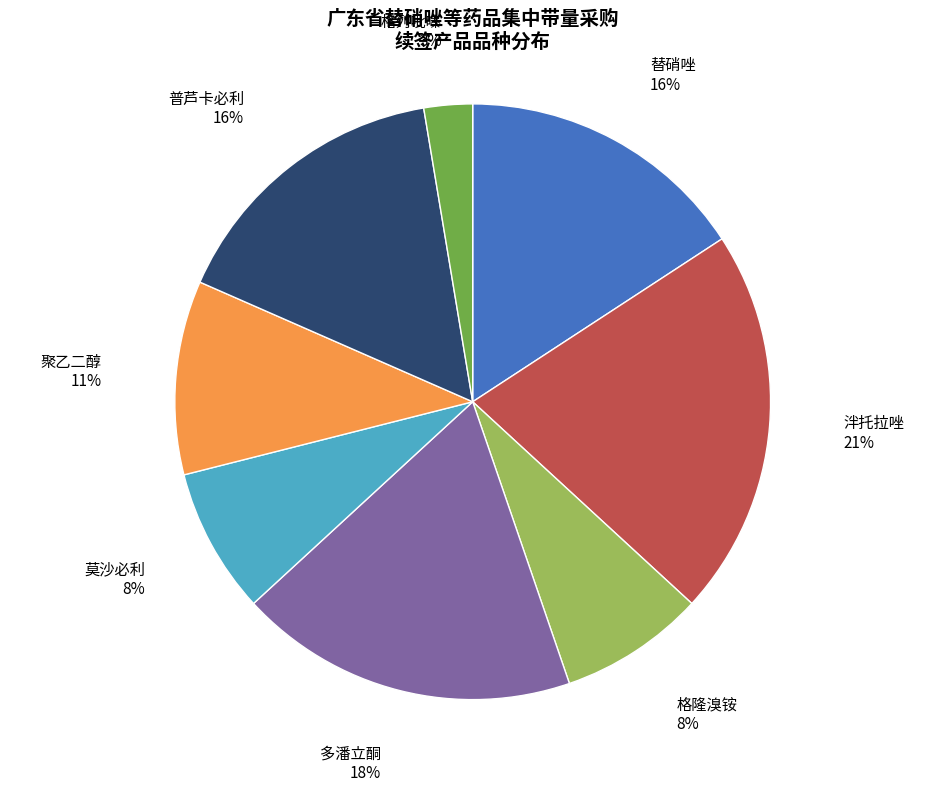

Is it true that 格列吡嗪 is 3% of the pie?

True